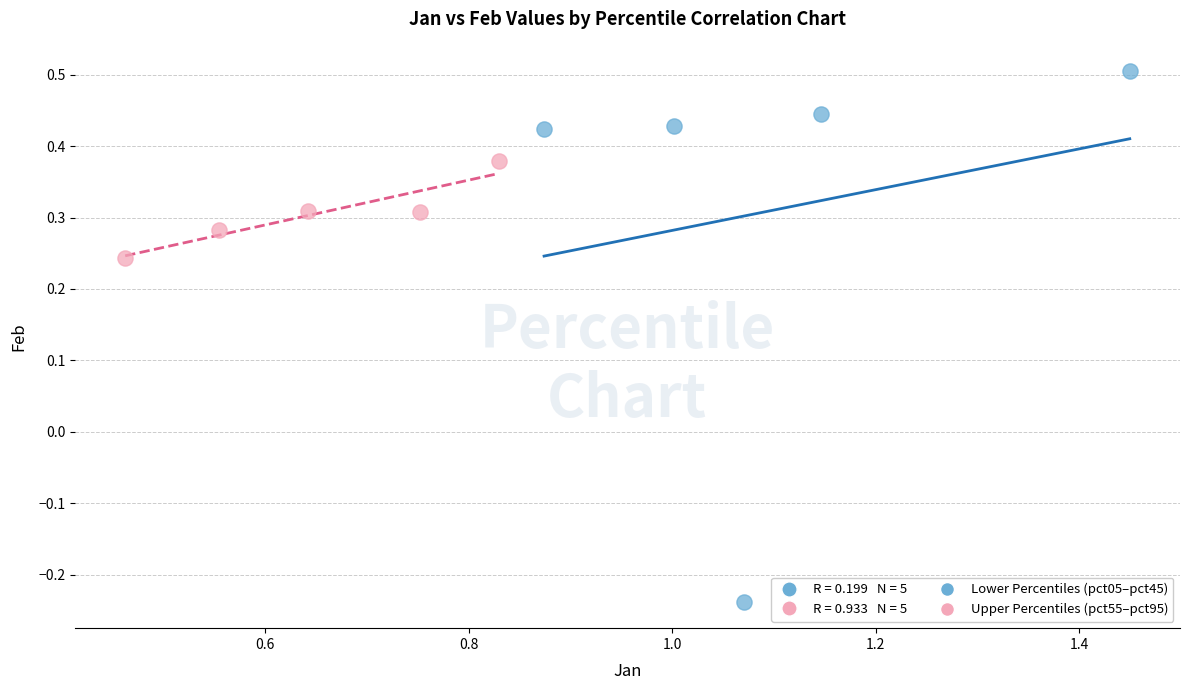

Which series contains the lowest Y value?

Lower Percentiles (pct05–pct45)